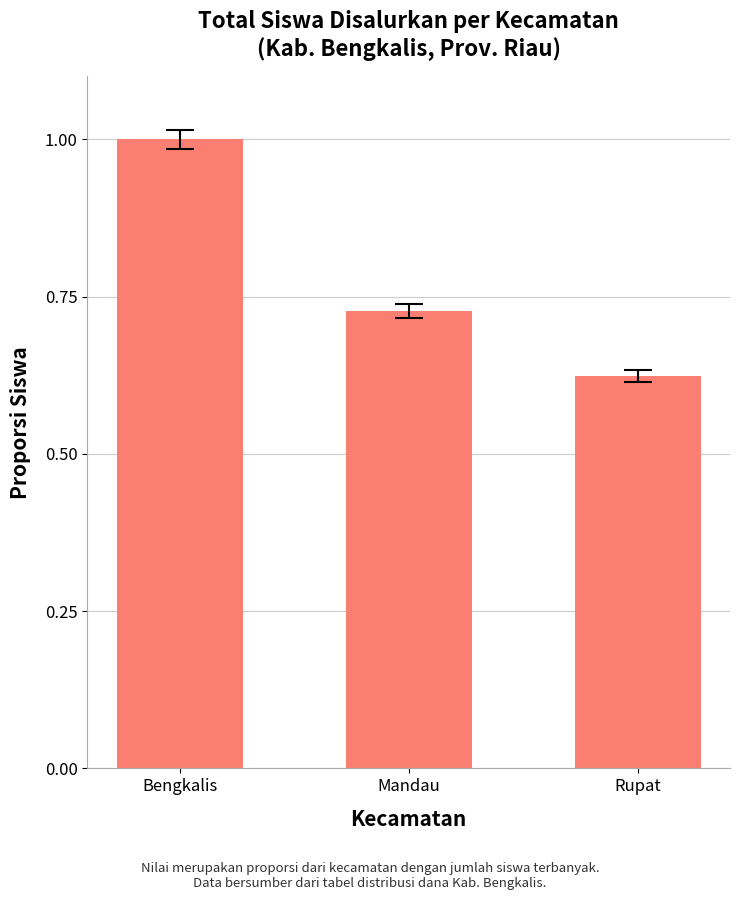

What is the sum of the values at Rupat and Bengkalis?

1.6